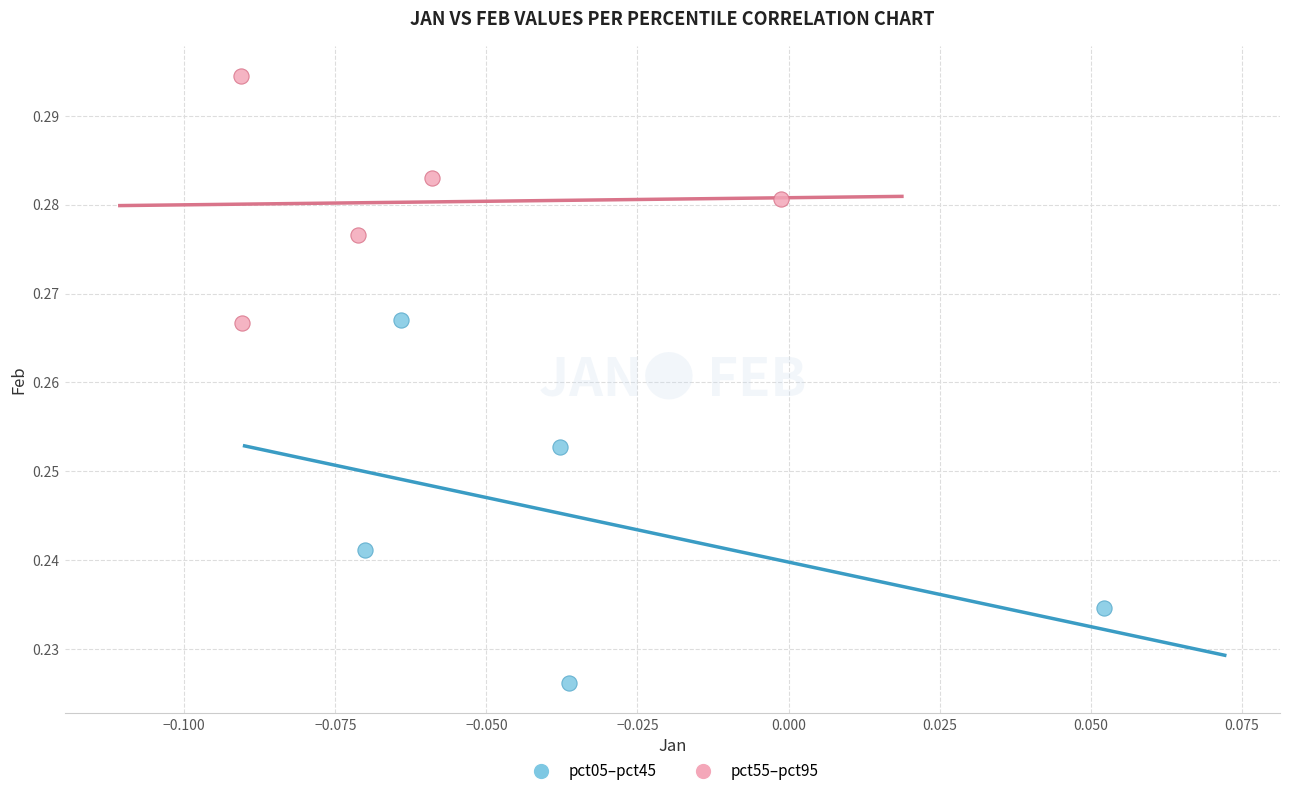

Which series has the widest spread of Y values?

pct05–pct45